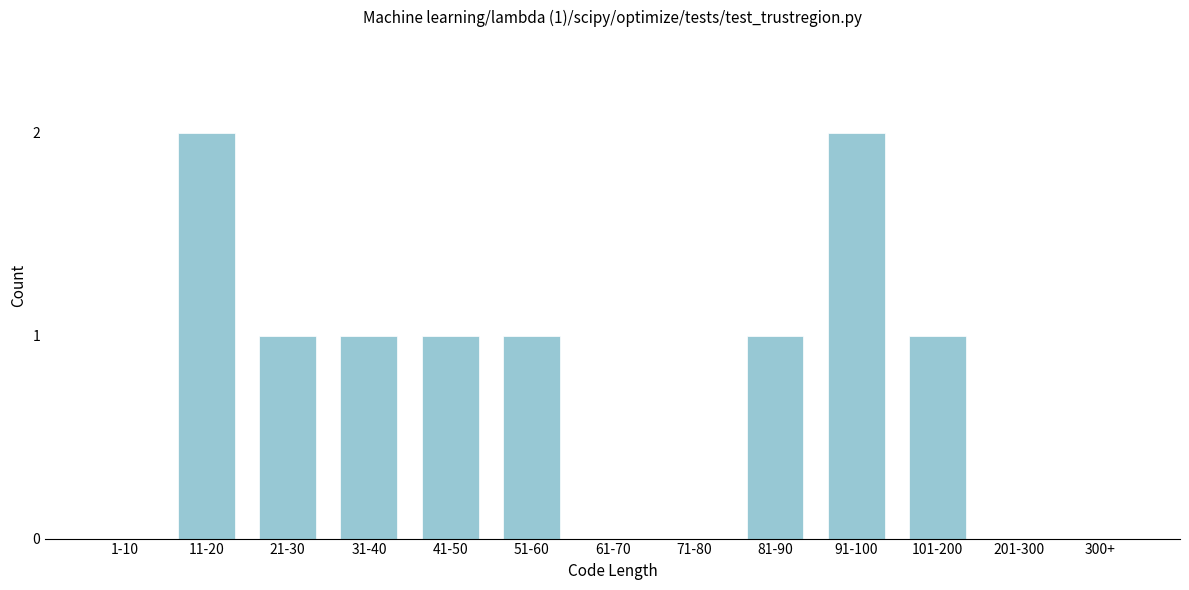

Reading left to right, list all the values displayed in this chart.

1-10=0	11-20=2	21-30=1	31-40=1	41-50=1	51-60=1	61-70=0	71-80=0	81-90=1	91-100=2	101-200=1	201-300=0	300+=0